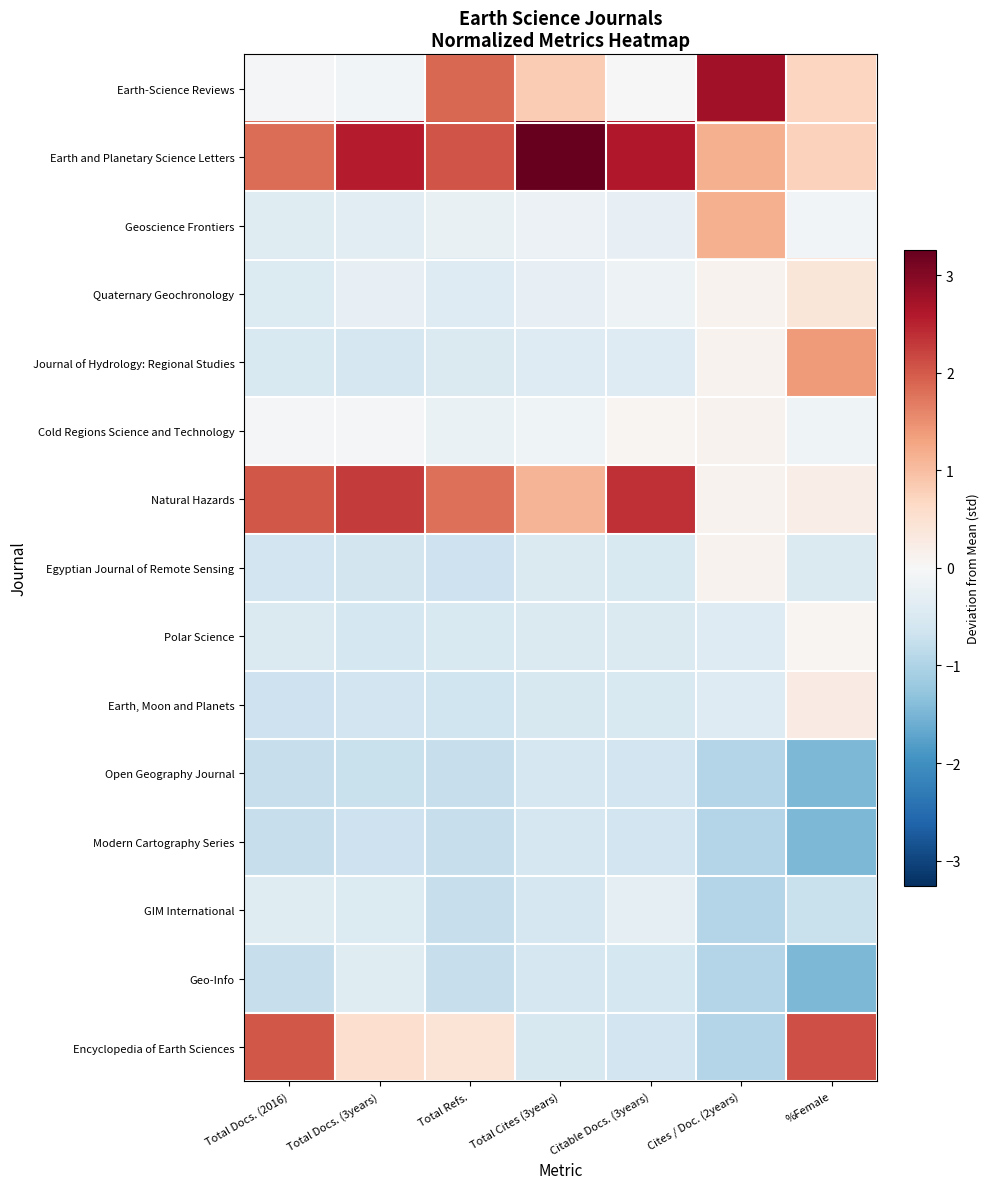

Reading left to right, what are all the values shown in this chart?

Earth-Science Reviews: Total Docs. (2016)=-0.0	Total Docs. (3years)=-0.1	Total Refs.=1.9	Total Cites (3years)=0.8	Citable Docs. (3years)=0.0	Cites / Doc. (2years)=2.7	%Female=0.7
Earth and Planetary Science Letters: Total Docs. (2016)=1.8	Total Docs. (3years)=2.6	Total Refs.=2.1	Total Cites (3years)=3.3	Citable Docs. (3years)=2.6	Cites / Doc. (2years)=1.2	%Female=0.7
Geoscience Frontiers: Total Docs. (2016)=-0.4	Total Docs. (3years)=-0.4	Total Refs.=-0.2	Total Cites (3years)=-0.2	Citable Docs. (3years)=-0.3	Cites / Doc. (2years)=1.2	%Female=-0.1
Quaternary Geochronology: Total Docs. (2016)=-0.5	Total Docs. (3years)=-0.3	Total Refs.=-0.4	Total Cites (3years)=-0.3	Citable Docs. (3years)=-0.2	Cites / Doc. (2years)=0.1	%Female=0.4
Journal of Hydrology: Regional Studies: Total Docs. (2016)=-0.5	Total Docs. (3years)=-0.6	Total Refs.=-0.5	Total Cites (3years)=-0.4	Citable Docs. (3years)=-0.4	Cites / Doc. (2years)=0.1	%Female=1.4
Cold Regions Science and Technology: Total Docs. (2016)=-0.0	Total Docs. (3years)=-0.1	Total Refs.=-0.2	Total Cites (3years)=-0.1	Citable Docs. (3years)=0.1	Cites / Doc. (2years)=0.1	%Female=-0.2
Natural Hazards: Total Docs. (2016)=2.0	Total Docs. (3years)=2.3	Total Refs.=1.8	Total Cites (3years)=1.1	Citable Docs. (3years)=2.4	Cites / Doc. (2years)=0.1	%Female=0.2
Egyptian Journal of Remote Sensing: Total Docs. (2016)=-0.6	Total Docs. (3years)=-0.6	Total Refs.=-0.7	Total Cites (3years)=-0.5	Citable Docs. (3years)=-0.5	Cites / Doc. (2years)=0.1	%Female=-0.5
Polar Science: Total Docs. (2016)=-0.5	Total Docs. (3years)=-0.6	Total Refs.=-0.5	Total Cites (3years)=-0.5	Citable Docs. (3years)=-0.5	Cites / Doc. (2years)=-0.4	%Female=0.1
Earth, Moon and Planets: Total Docs. (2016)=-0.7	Total Docs. (3years)=-0.6	Total Refs.=-0.7	Total Cites (3years)=-0.5	Citable Docs. (3years)=-0.5	Cites / Doc. (2years)=-0.4	%Female=0.3
Open Geography Journal: Total Docs. (2016)=-0.8	Total Docs. (3years)=-0.7	Total Refs.=-0.7	Total Cites (3years)=-0.5	Citable Docs. (3years)=-0.6	Cites / Doc. (2years)=-0.9	%Female=-1.5
Modern Cartography Series: Total Docs. (2016)=-0.8	Total Docs. (3years)=-0.7	Total Refs.=-0.7	Total Cites (3years)=-0.5	Citable Docs. (3years)=-0.6	Cites / Doc. (2years)=-0.9	%Female=-1.5
GIM International: Total Docs. (2016)=-0.4	Total Docs. (3years)=-0.4	Total Refs.=-0.7	Total Cites (3years)=-0.5	Citable Docs. (3years)=-0.3	Cites / Doc. (2years)=-0.9	%Female=-0.7
Geo-Info: Total Docs. (2016)=-0.8	Total Docs. (3years)=-0.4	Total Refs.=-0.7	Total Cites (3years)=-0.5	Citable Docs. (3years)=-0.6	Cites / Doc. (2years)=-0.9	%Female=-1.5
Encyclopedia of Earth Sciences: Total Docs. (2016)=2.0	Total Docs. (3years)=0.5	Total Refs.=0.4	Total Cites (3years)=-0.5	Citable Docs. (3years)=-0.6	Cites / Doc. (2years)=-0.9	%Female=2.1